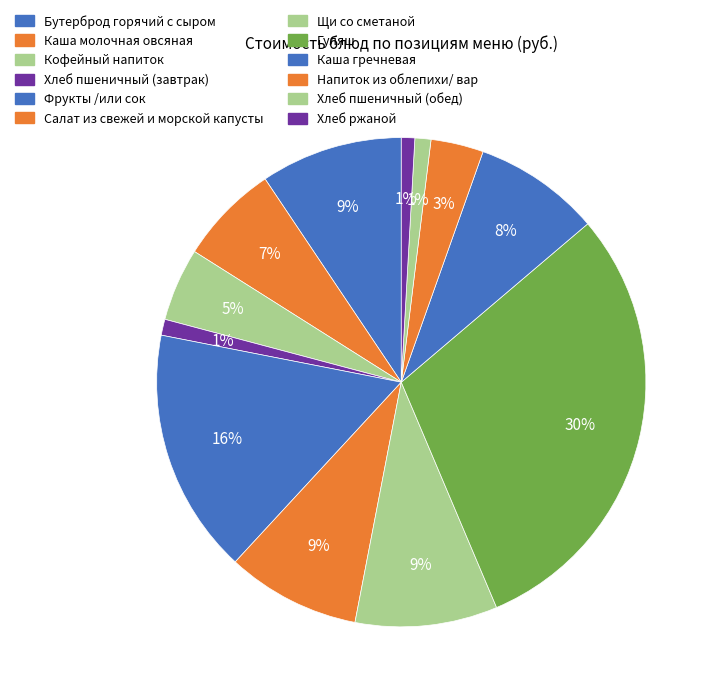

To the nearest percent, what portion does Напиток из облепихи/ вар represent?

3%